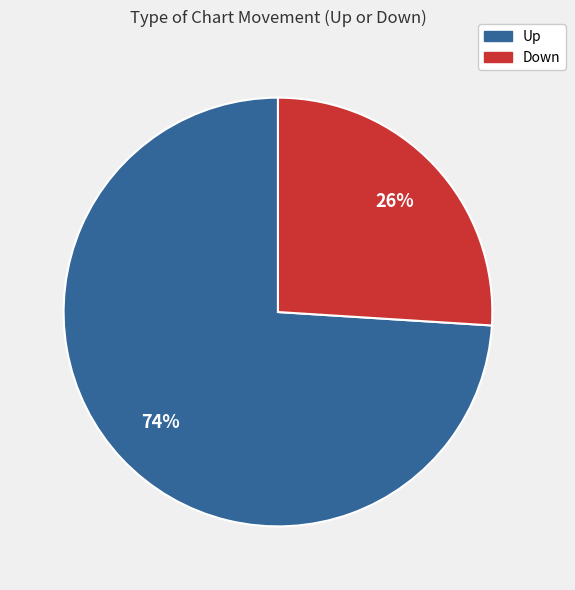

Is there a majority slice in this chart?

Yes